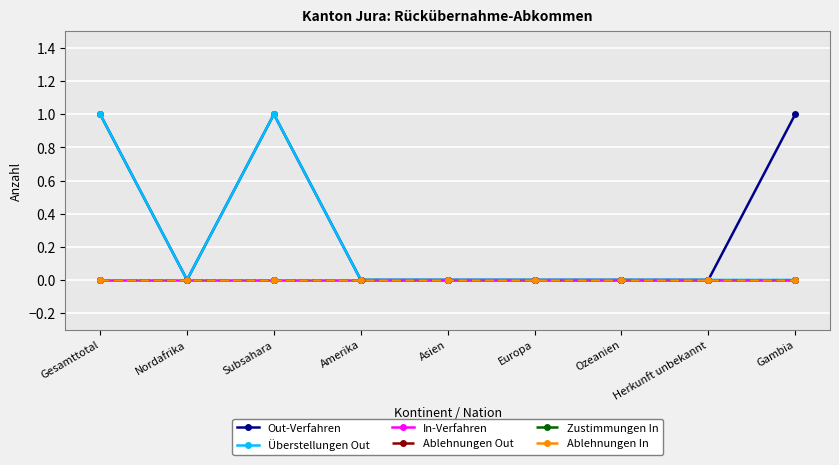

Does the chart have visible grid lines?

Yes